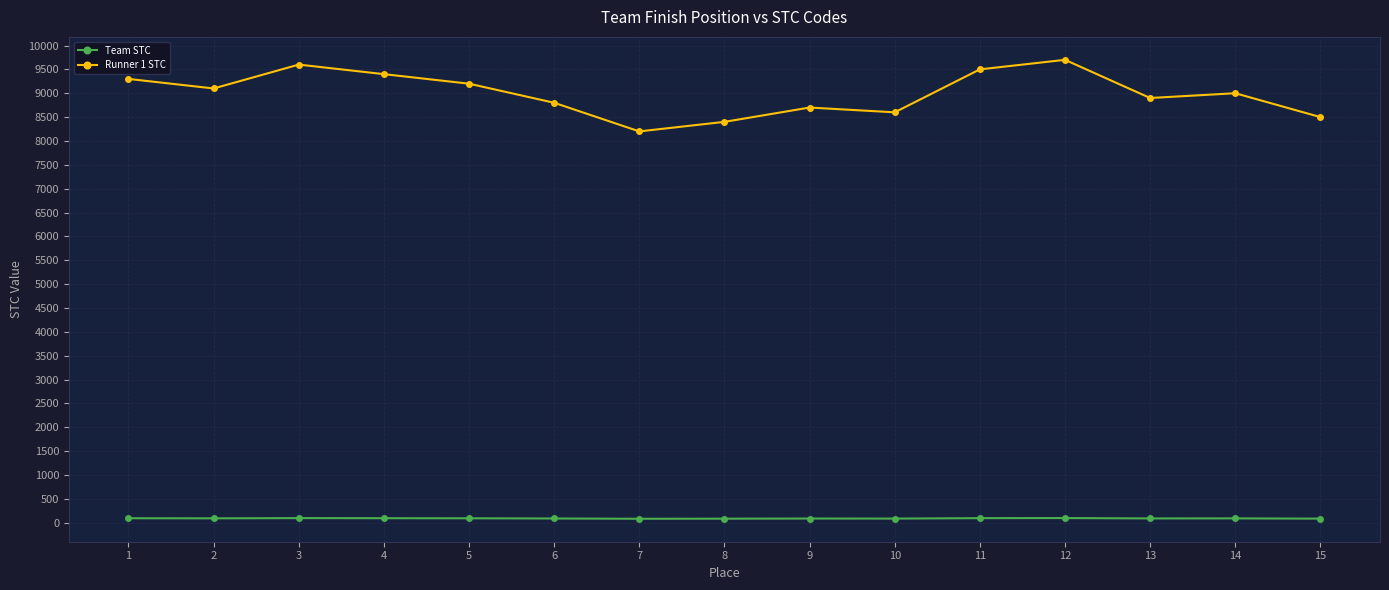

True or false: Team STC and Runner 1 STC cross at least once.

False